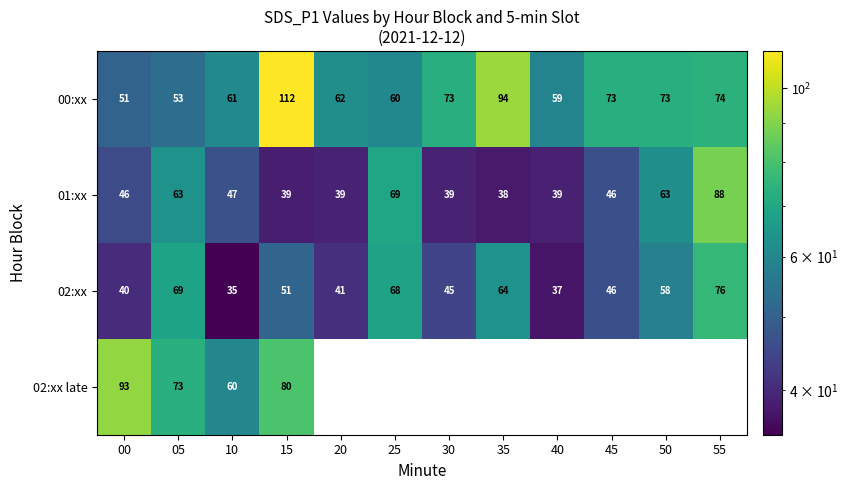

Is it true that 02:xx equals 37.3 at 40?

True